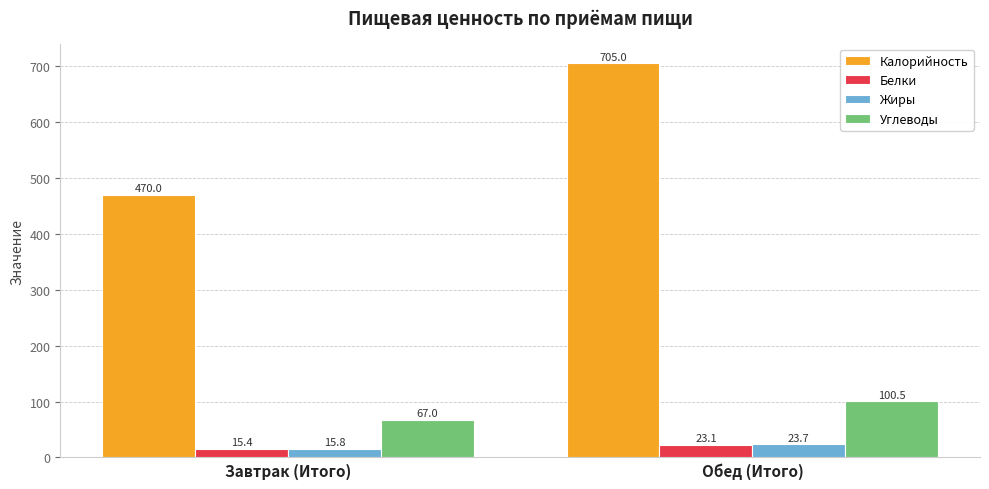

Between Завтрак (Итого) and Обед (Итого), which series saw the biggest shift?

Калорийность